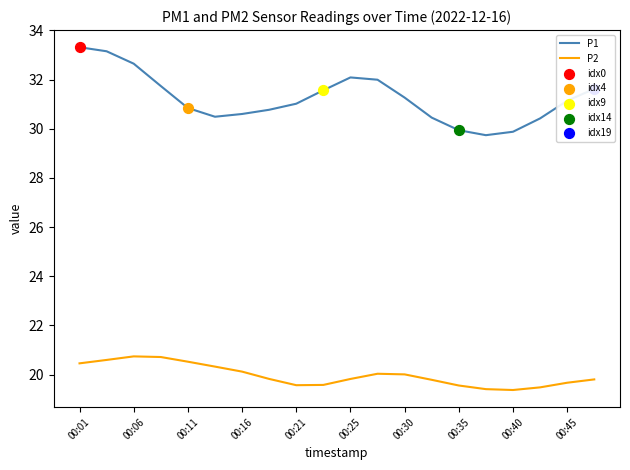

Which series has the largest range (max minus min)?

P1